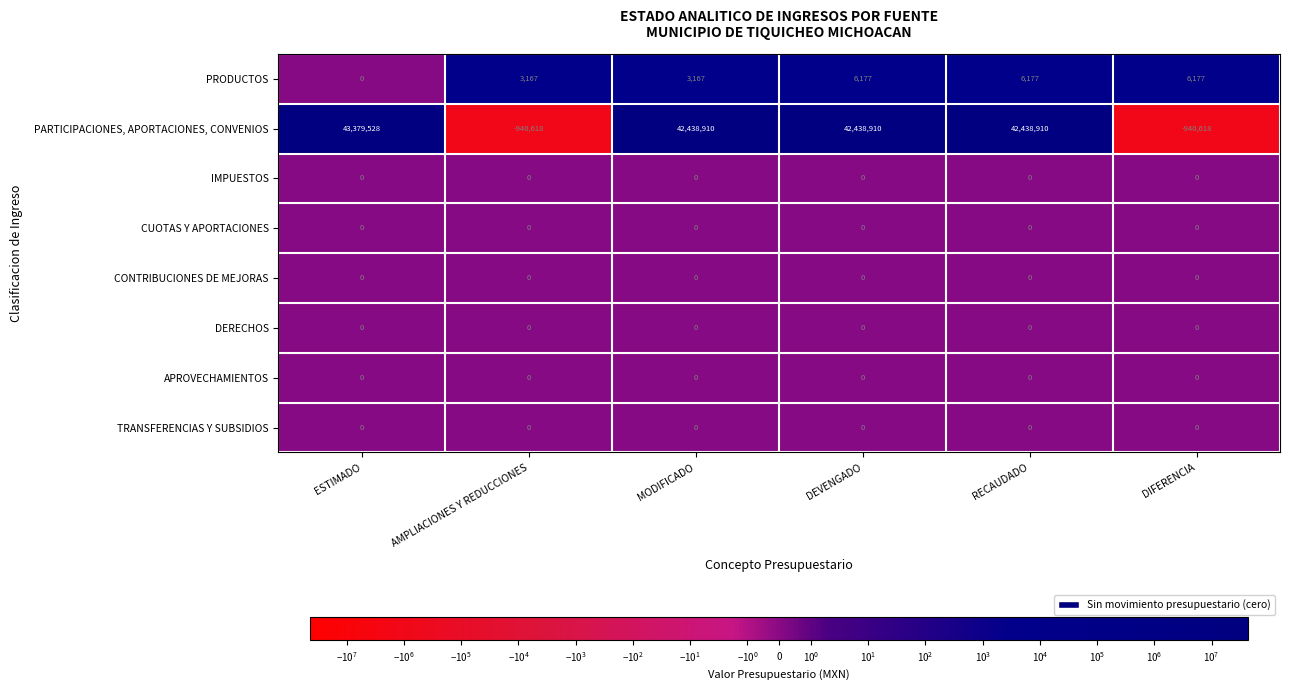

Where does the PARTICIPACIONES, APORTACIONES, CONVENIOS series first go above 42438910?

ESTIMADO